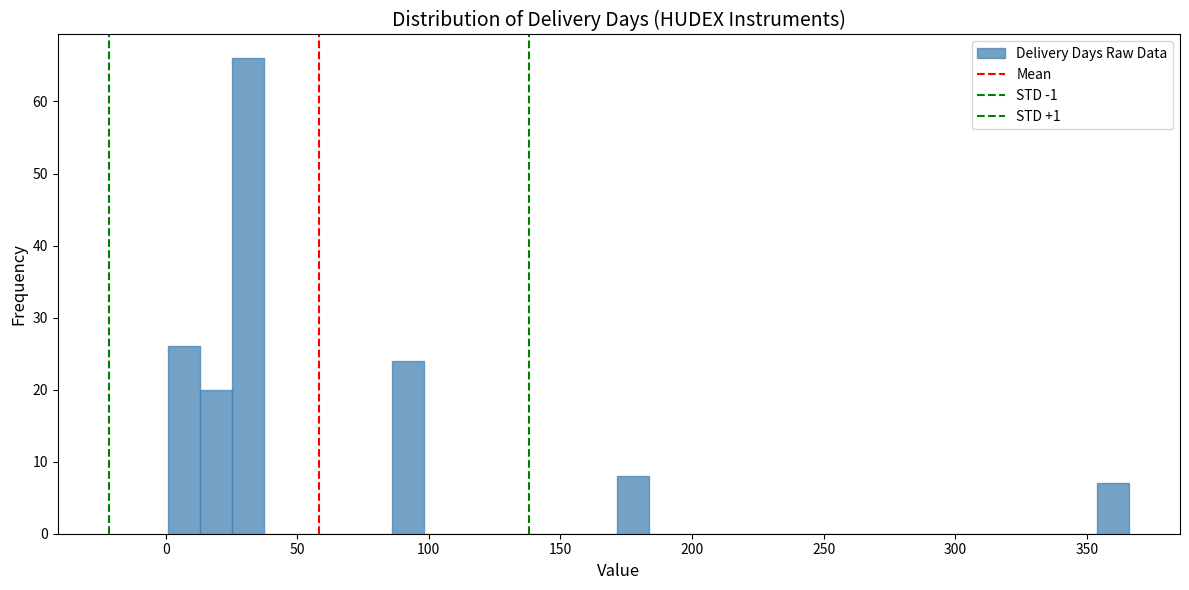

Around what value on the x-axis is the tallest bar? Give the approximate position of its centre, as read against the axis.

30